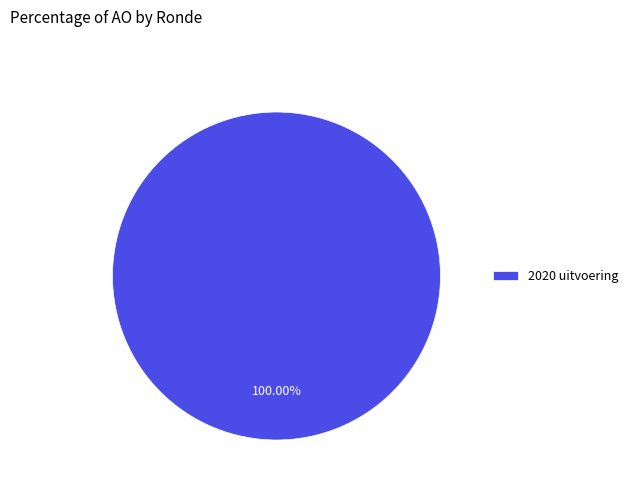

What is the majority slice?

2020 uitvoering